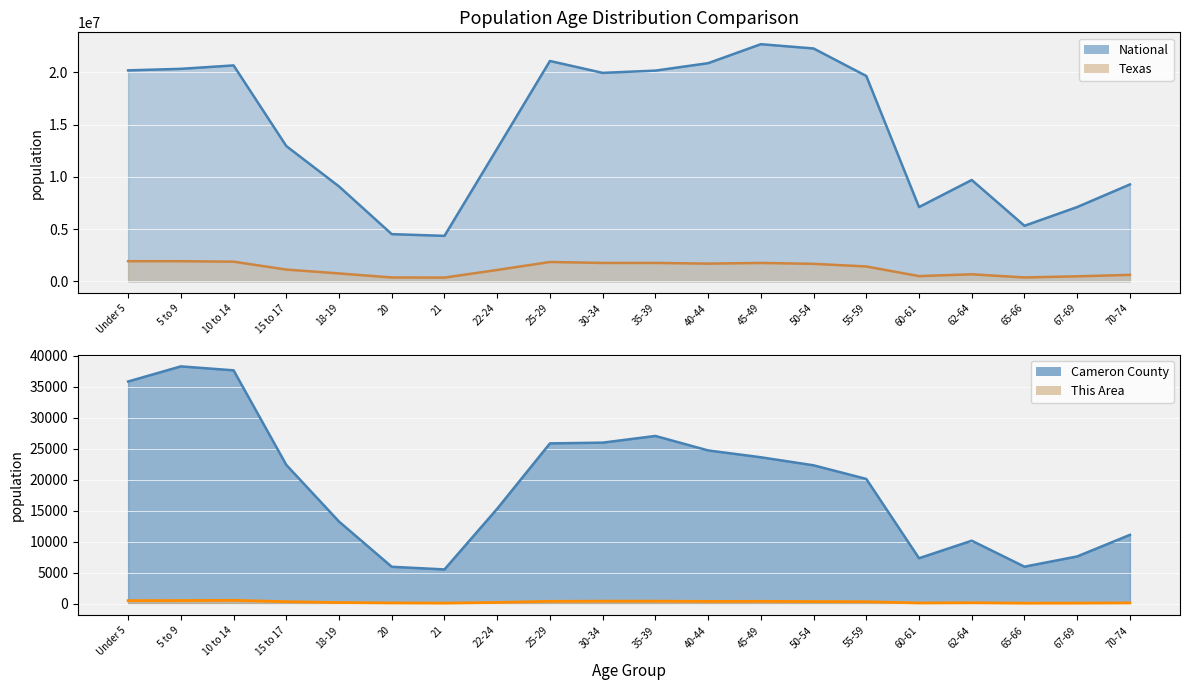

What is the label of the 19th point from the right?

5 to 9